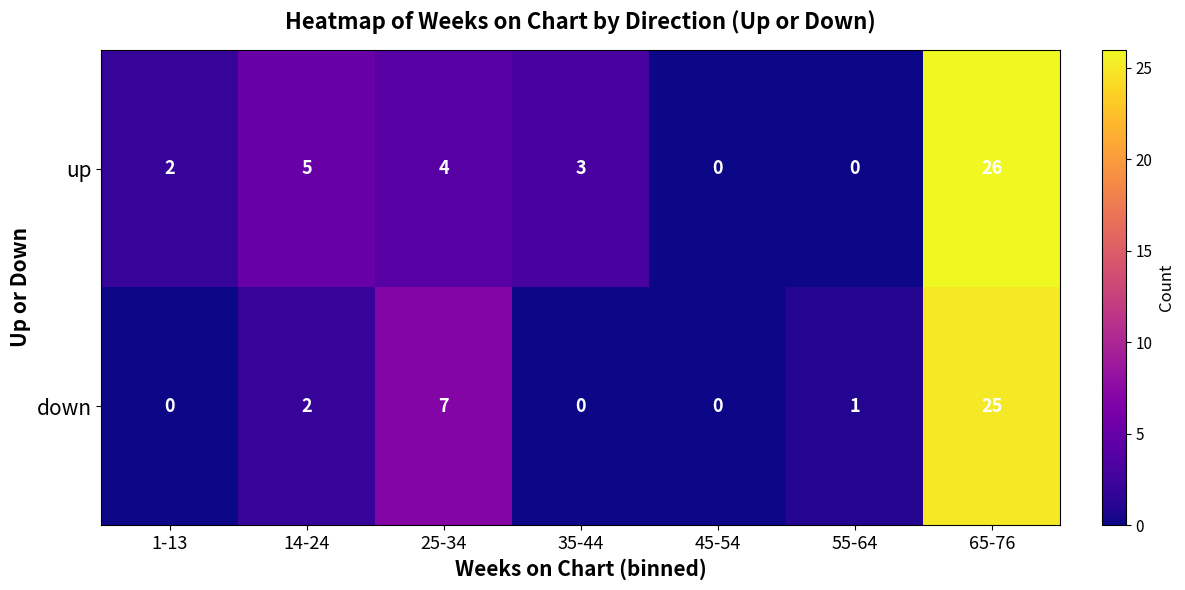

Between 35-44 and 65-76, which series saw the biggest shift?

down